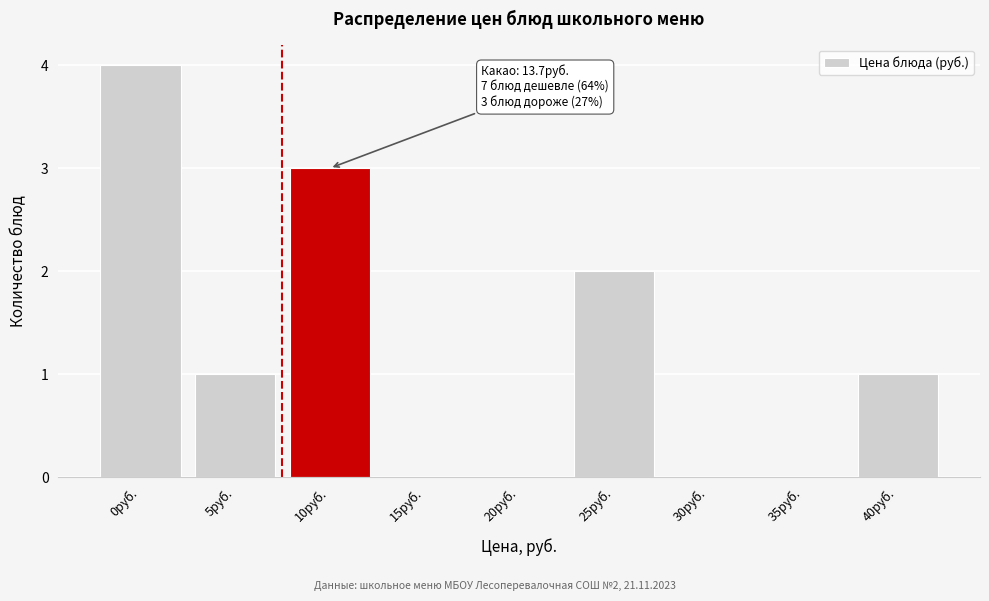

Reading right to left, list all the values displayed in this chart.

40руб.=1	35руб.=0	30руб.=0	25руб.=2	20руб.=0	15руб.=0	10руб.=3	5руб.=1	0руб.=4